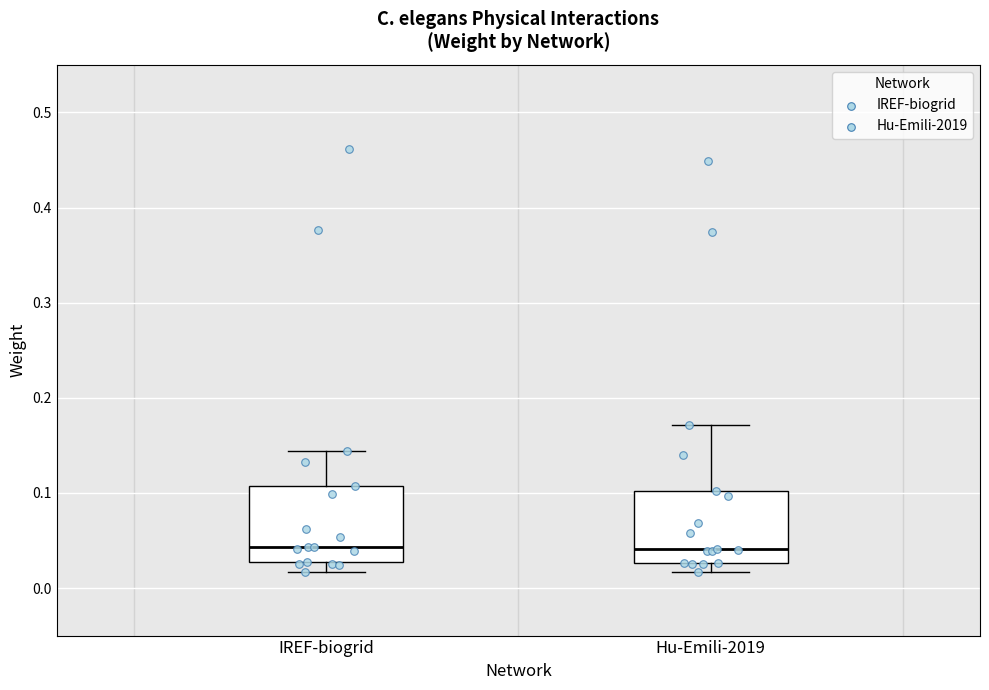

Where does the upper whisker of the box for IREF-biogrid end on the y-axis? The values are not printed on the chart, so give them approximately, as read against the axis.

0.14